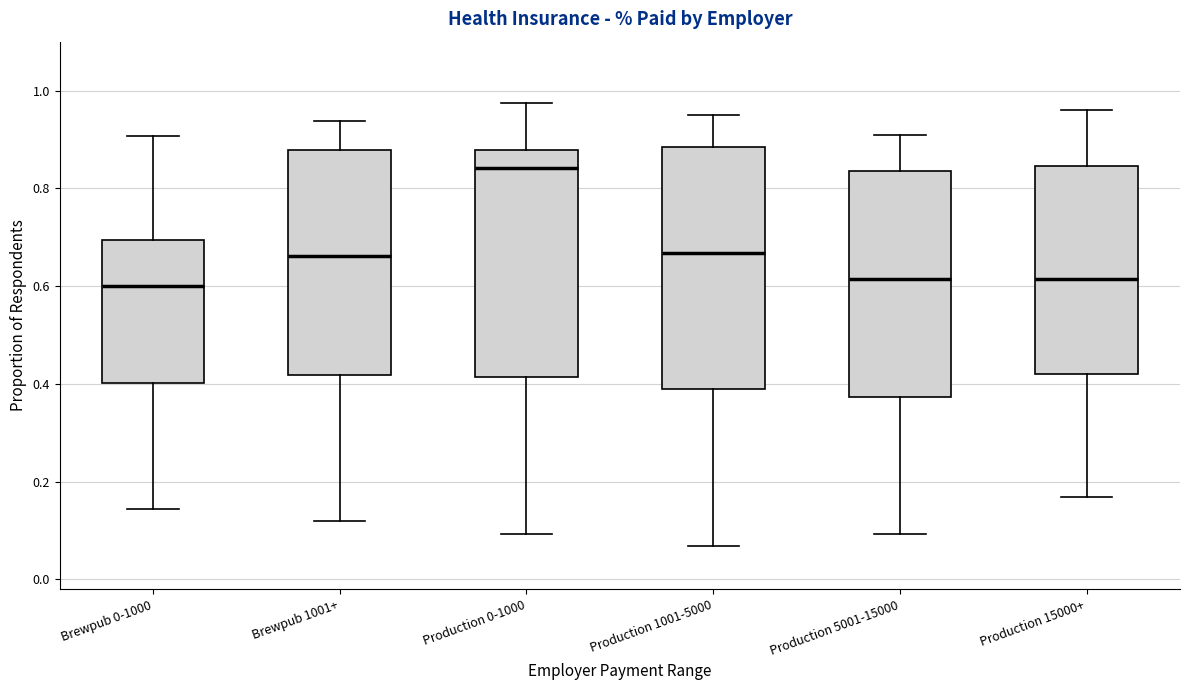

Where does the upper whisker of the box for Production 5001-15000 end on the y-axis? The values are not printed on the chart, so give them approximately, as read against the axis.

0.90